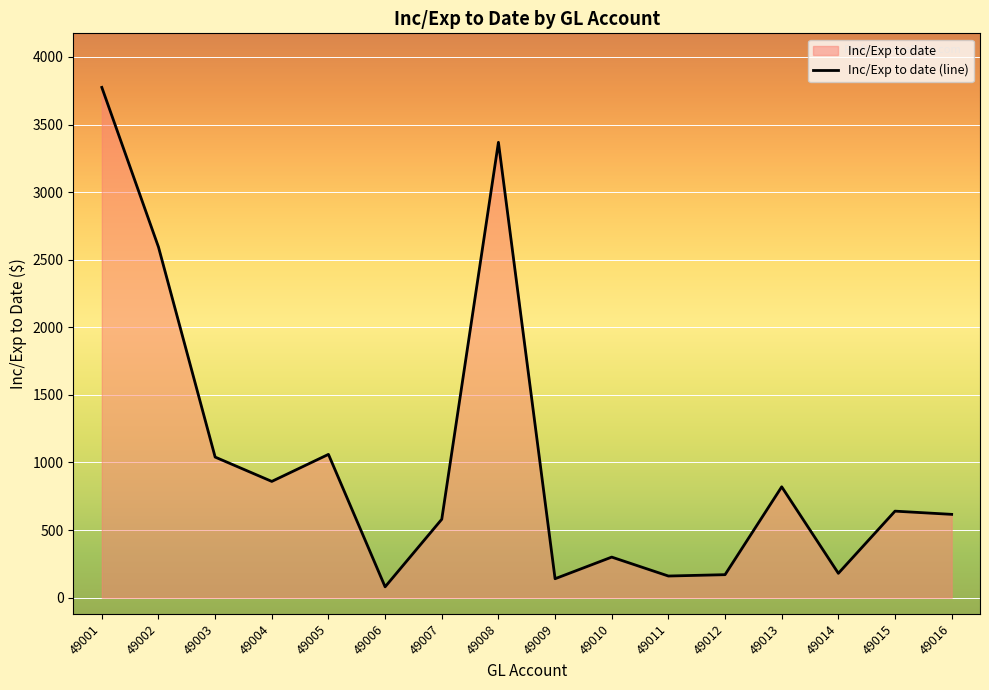

True or false: the data shows 269.6 at 49014.

False